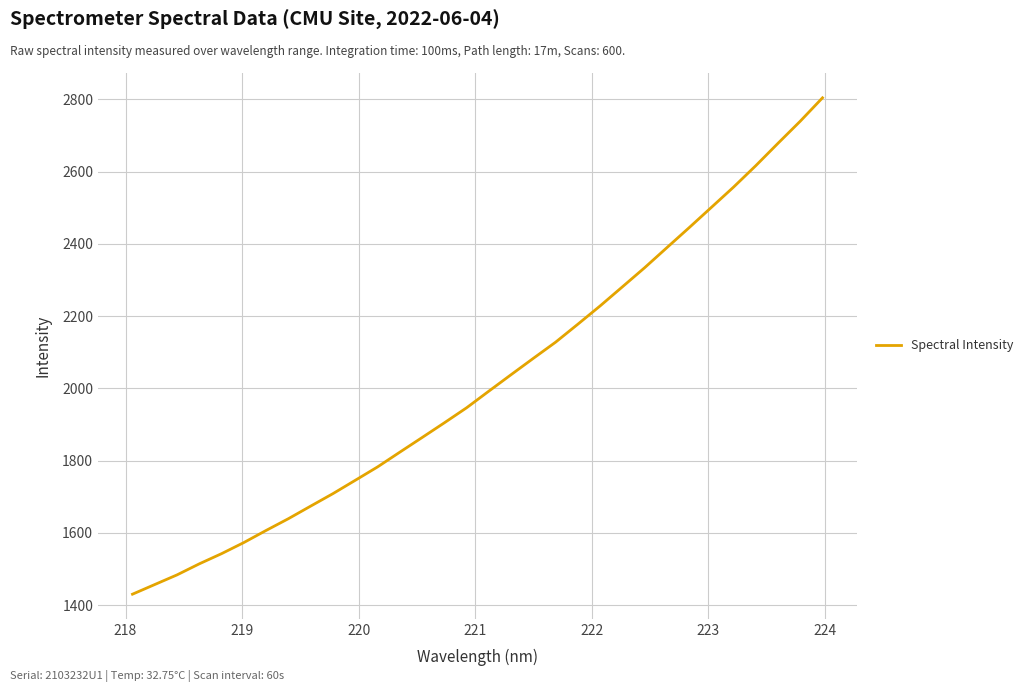

What is the maximum value shown in the chart?

2804.2